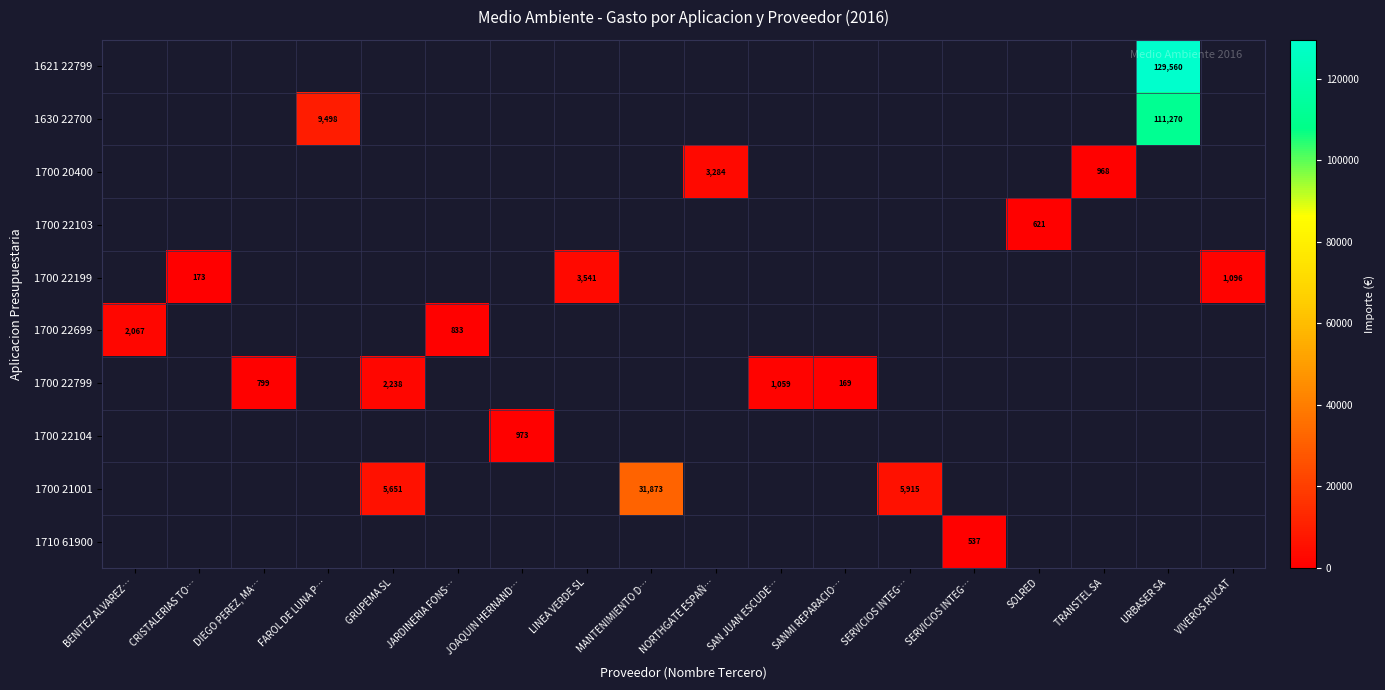

Between DIEGO PEREZ, MA… and LINEA VERDE SL, which is larger?

LINEA VERDE SL